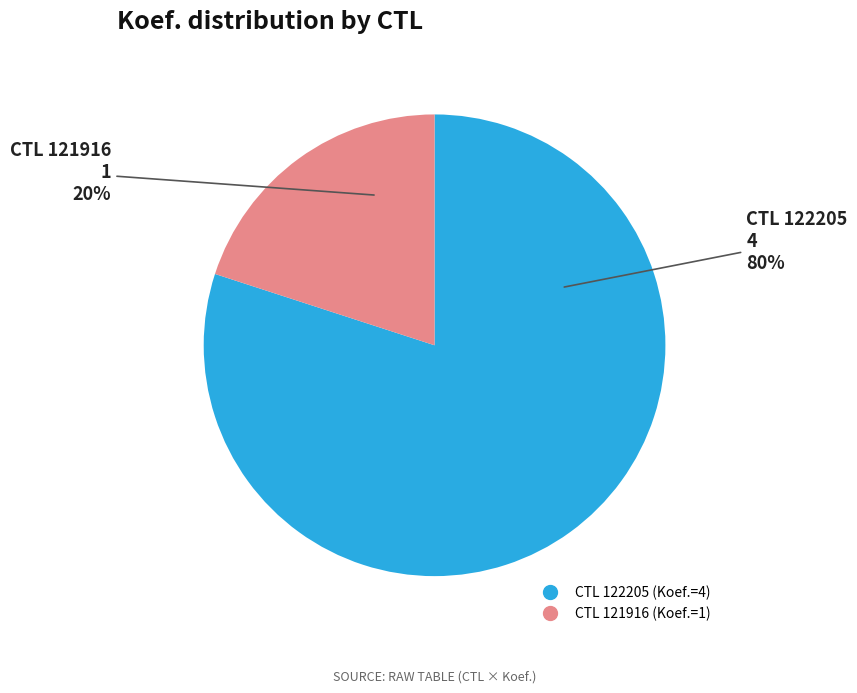

To the nearest percent, what is the average slice percentage?

50%